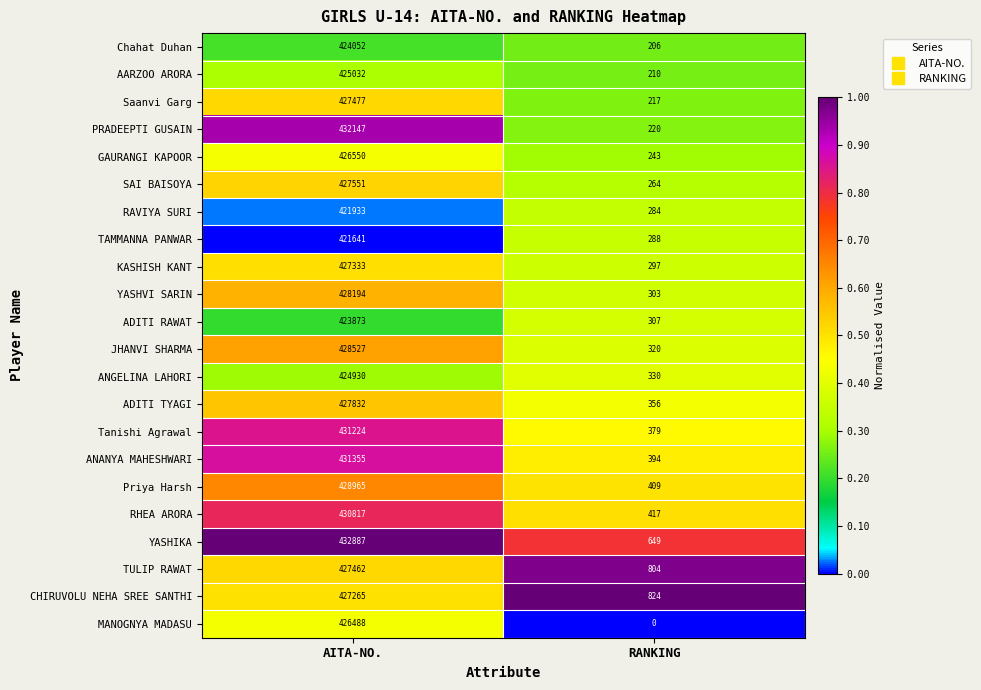

What is the sum of all ANGELINA LAHORI values?

425260